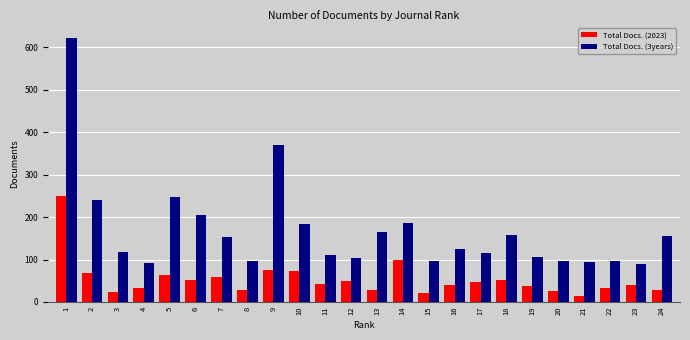

Rank the series at 12 from lowest to highest value.

Total Docs. (2023), Total Docs. (3years)